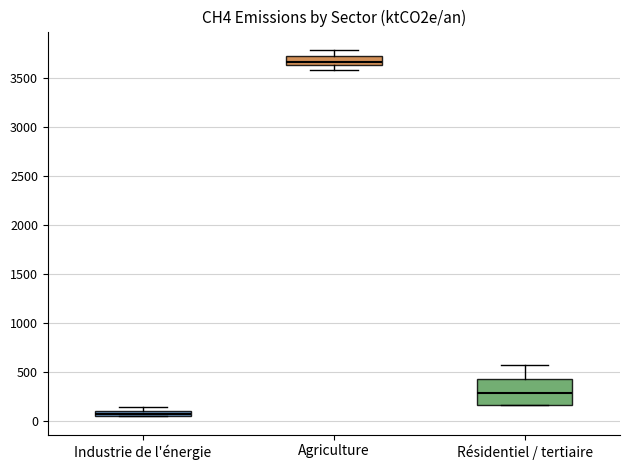

Where is the upper edge of the box for Industrie de l'énergie on the y-axis? The values are not printed on the chart, so give them approximately, as read against the axis.

100